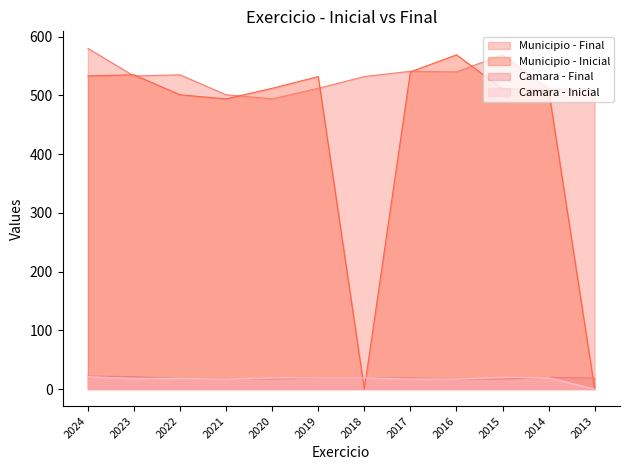

True or false: Municipio - Final and Camara - Final cross at least once.

False